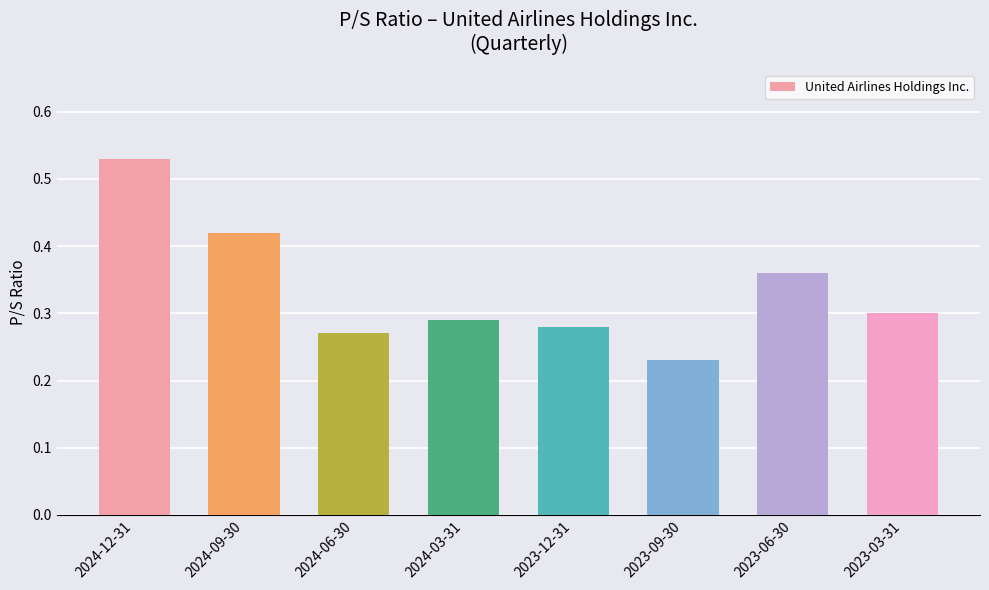

The chart shows a value of 0.3 at 2024-06-30. True or false?

True